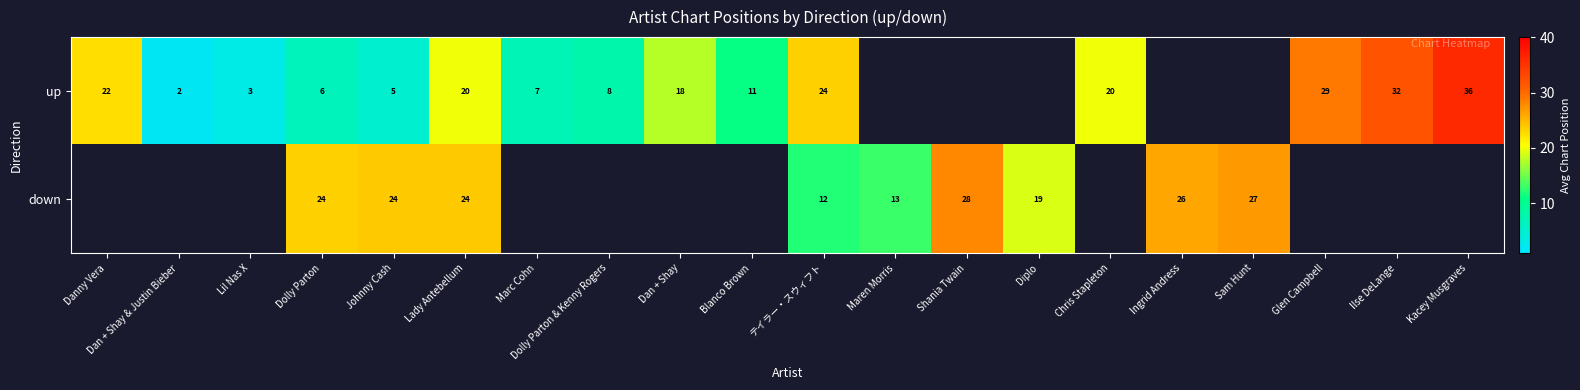

What is the difference between the up values at Dan + Shay and Lil Nas X?

15.0